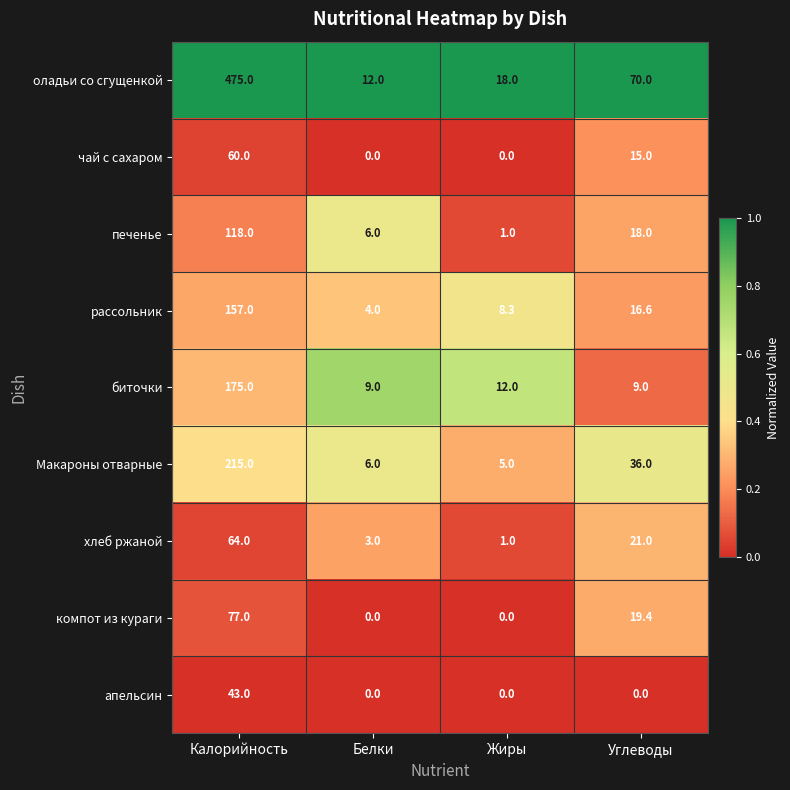

Count the number of categories in the chart.

4